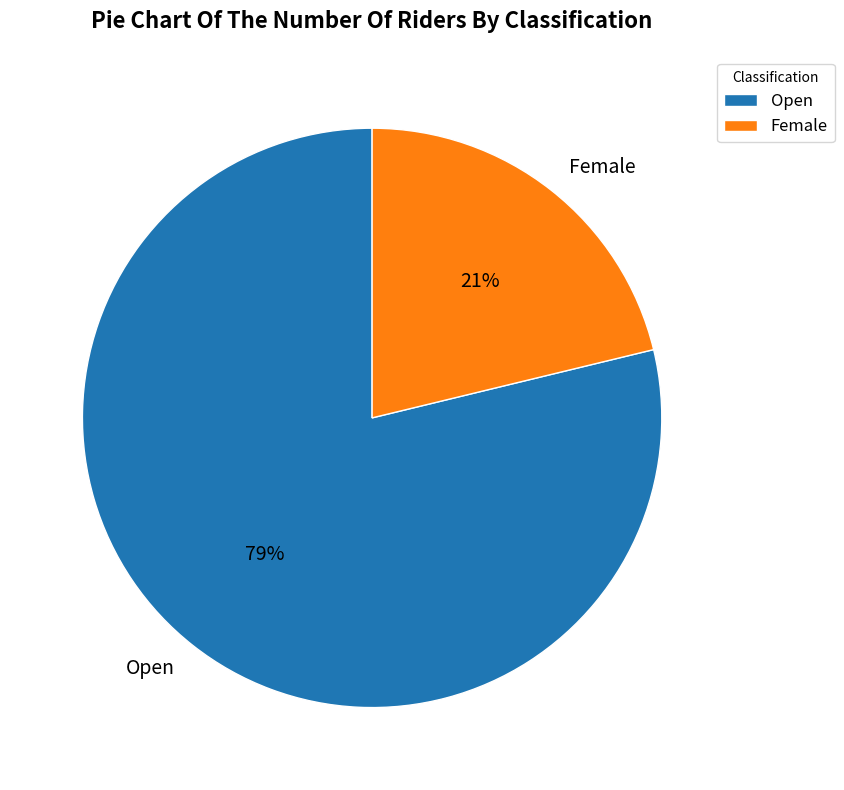

What is the ratio of the value at Female to the value at Open?

0.3